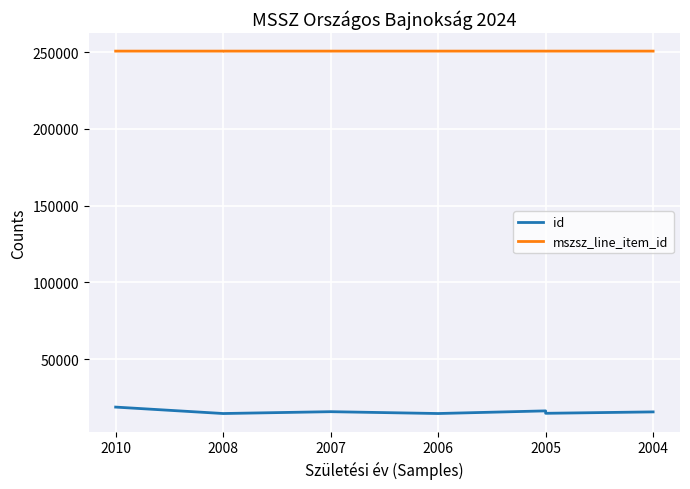

What is the total value across all series at 2005?

266853